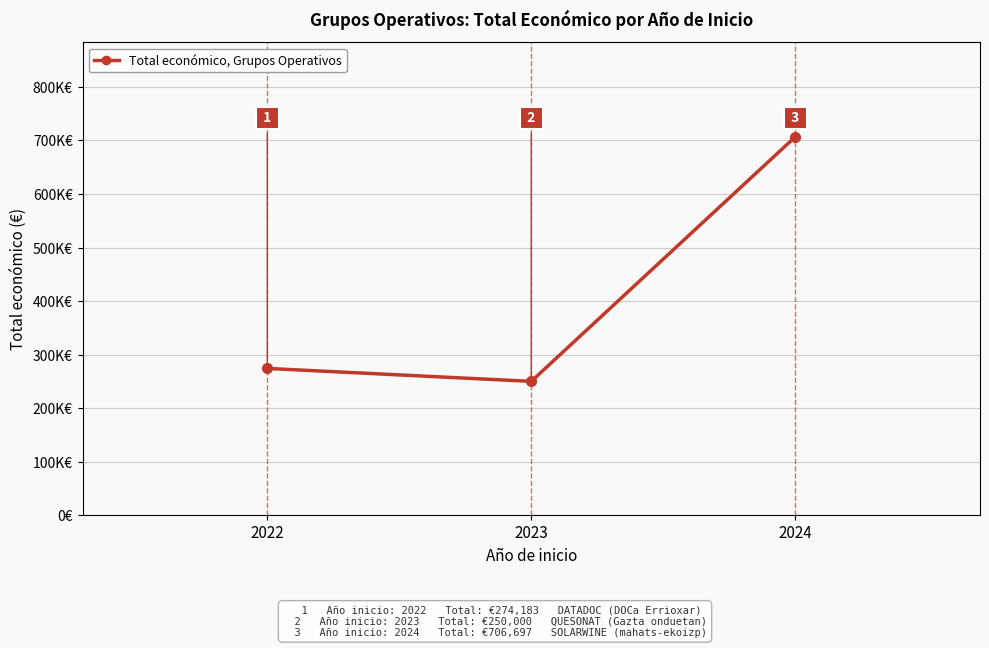

Does the chart have visible grid lines?

Yes